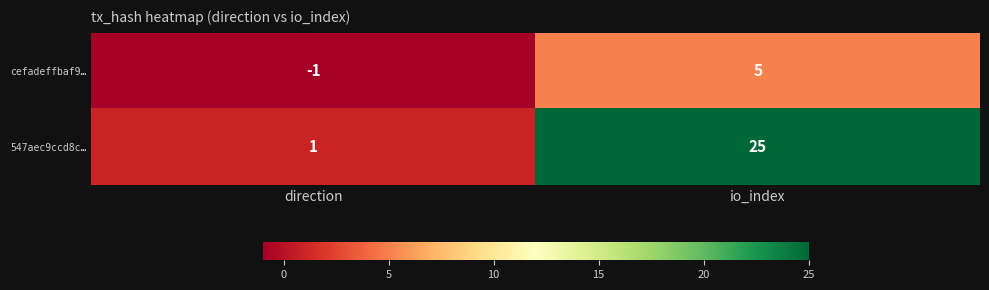

Reading left to right, what are all the values shown in this chart?

cefadeffbaf9…: direction=-1	io_index=5
547aec9ccd8c…: direction=1	io_index=25